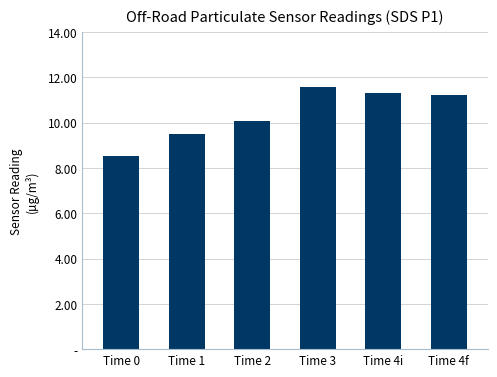

Rank the categories by value from highest to lowest.

Time 3, Time 4i, Time 4f, Time 2, Time 1, Time 0